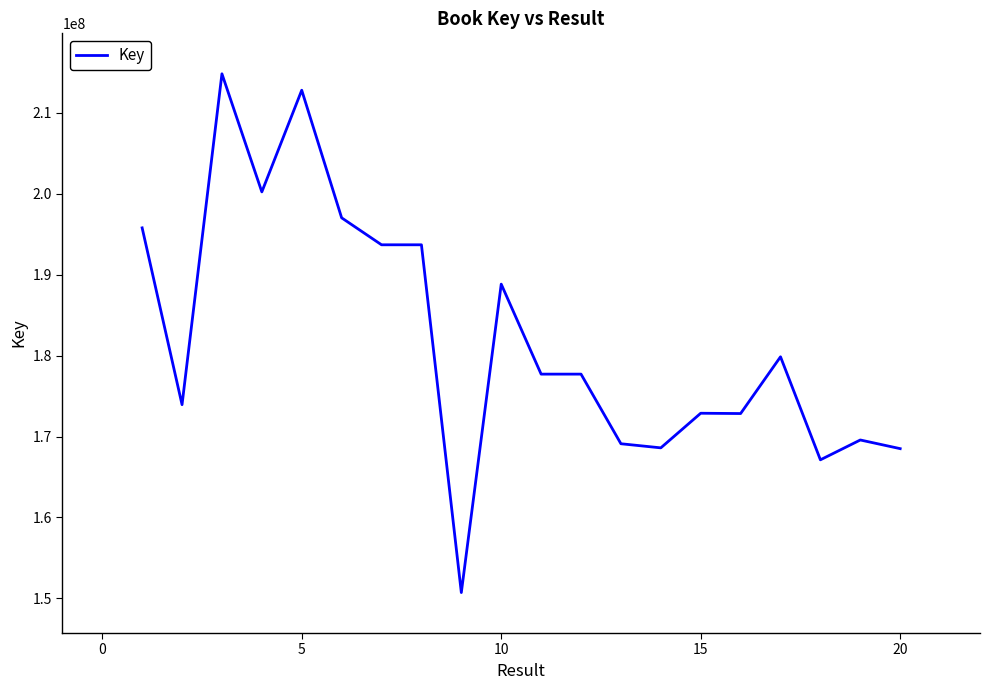

What is the difference between the maximum and minimum values?

64102273